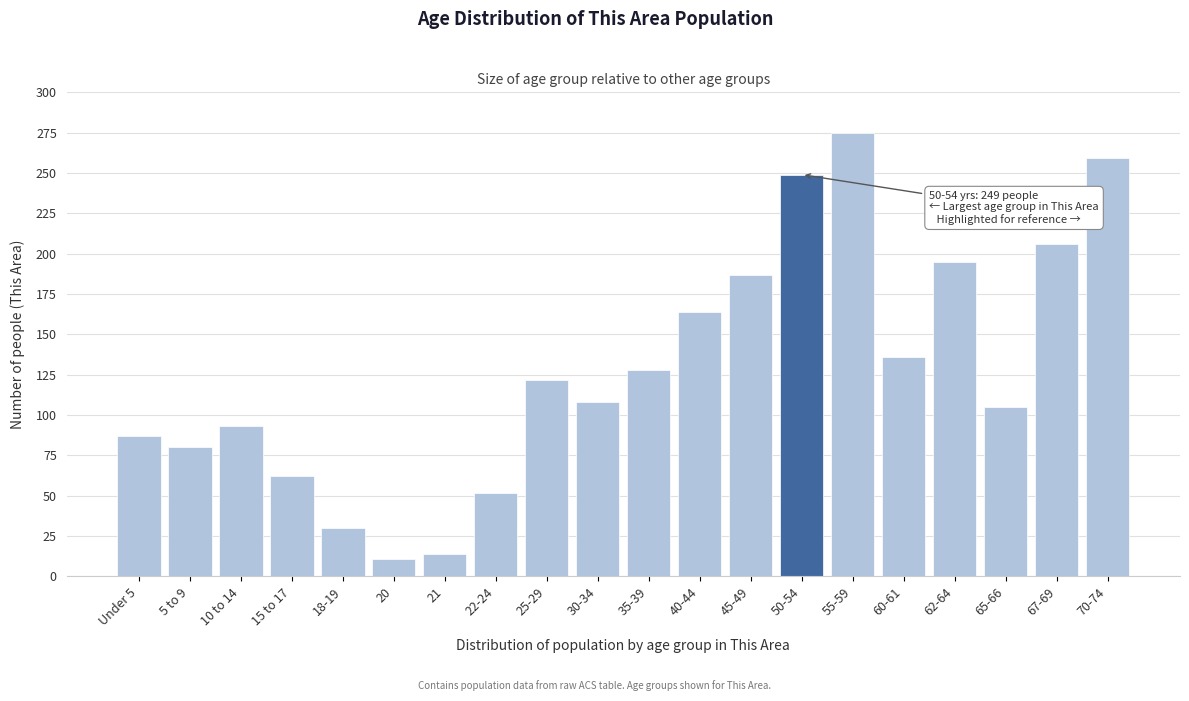

Reading right to left, list all the values displayed in this chart.

70-74=259	67-69=206	65-66=105	62-64=195	60-61=136	55-59=275	50-54=249	45-49=187	40-44=164	35-39=128	30-34=108	25-29=122	22-24=52	21=14	20=11	18-19=30	15 to 17=62	10 to 14=93	5 to 9=80	Under 5=87